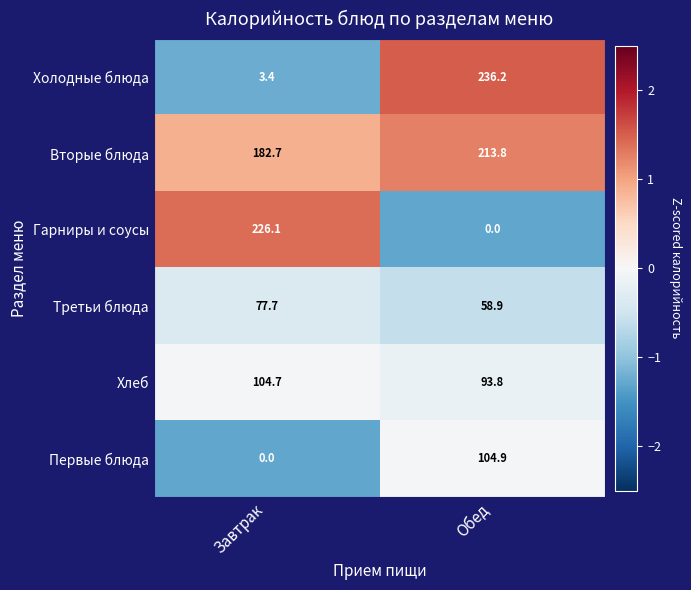

Where is Гарниры и соусы nearest to the value 113?

Обед